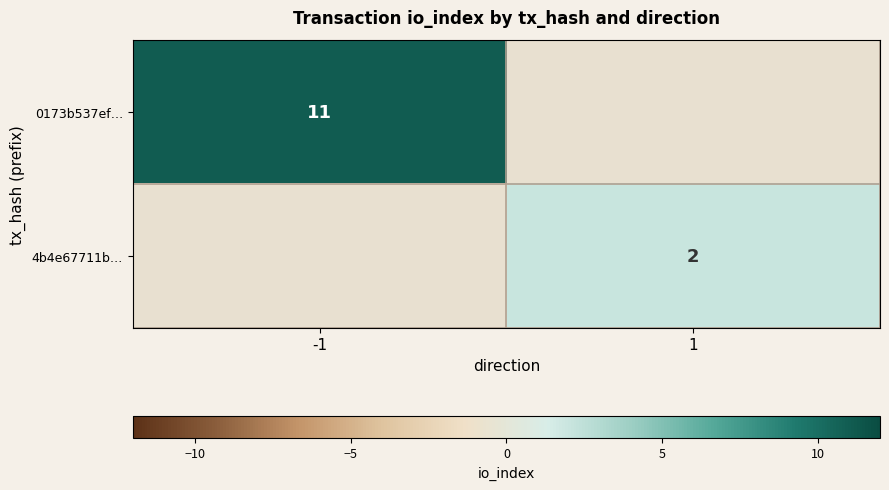

Between 1 and -1, which is larger?

-1